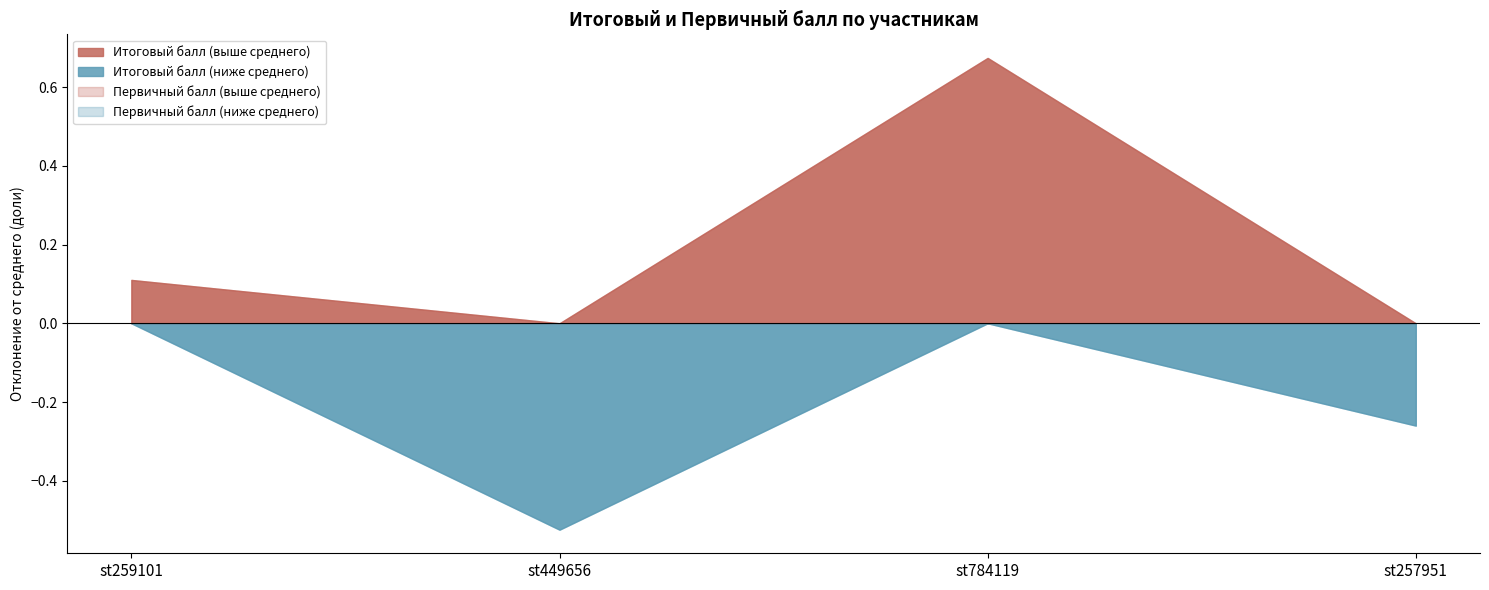

How many values in the Итоговый балл series are below 63?

2